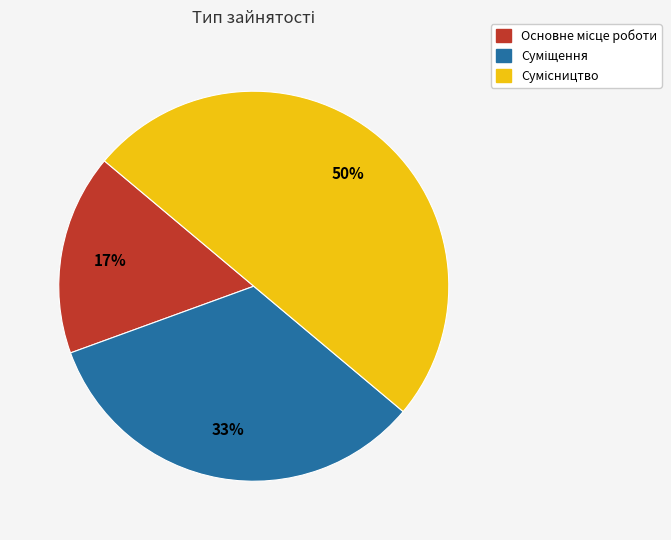

To the nearest percent, what is the average slice percentage?

33%